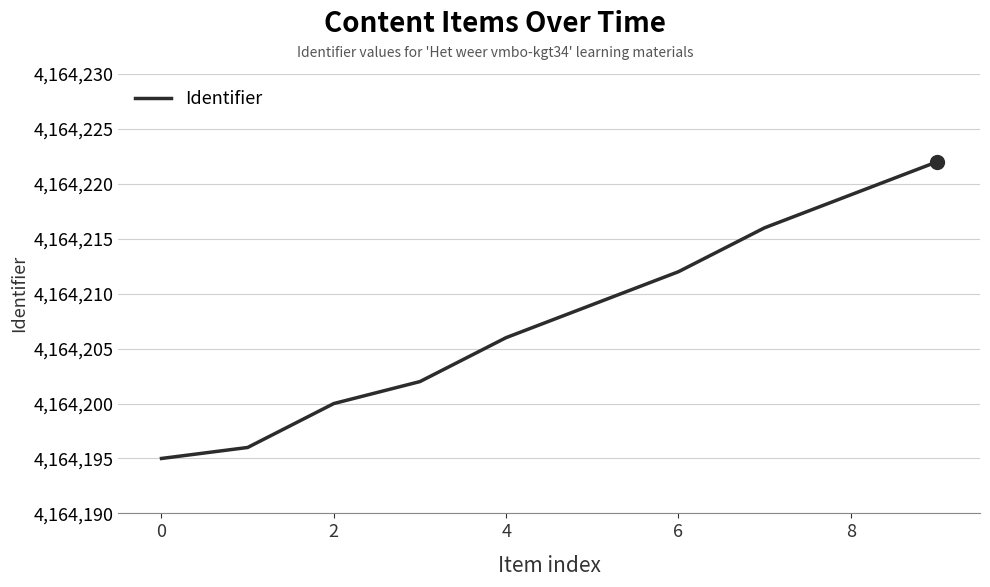

What is the smallest value displayed?

4164195